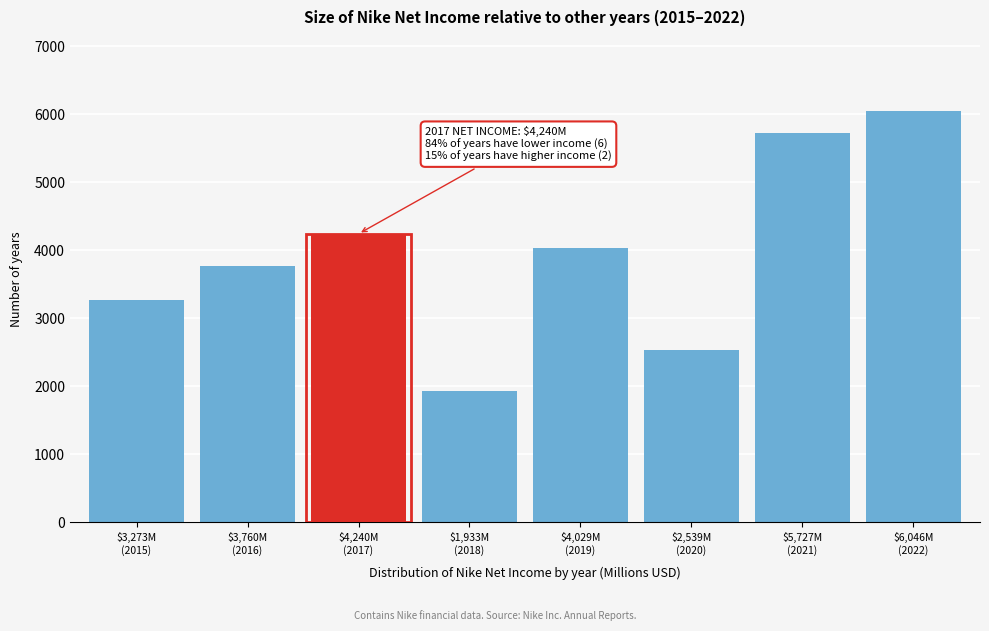

Reading right to left, what are all the values shown in this chart?

6046	5727	2539	4029	1933	4240	3760	3273